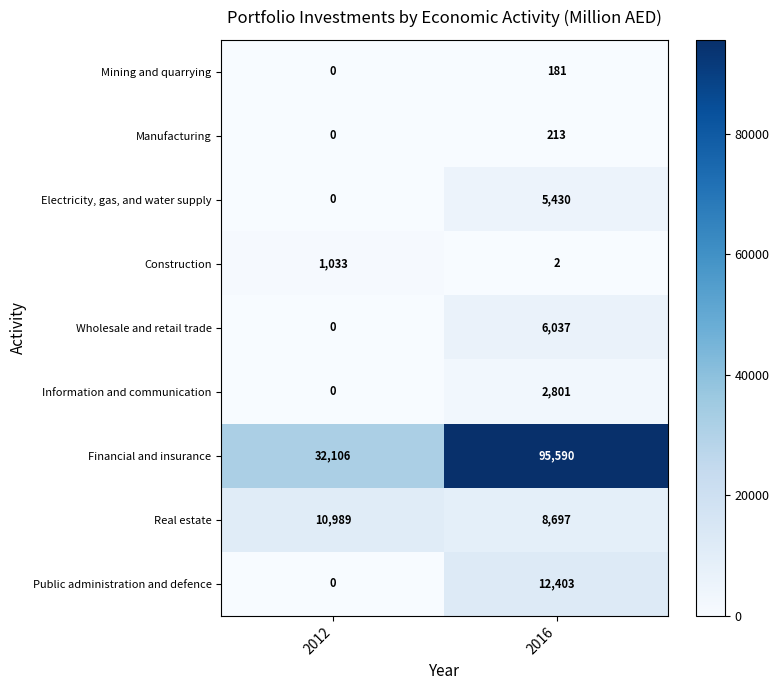

What is the sum of all Real estate values?

19686